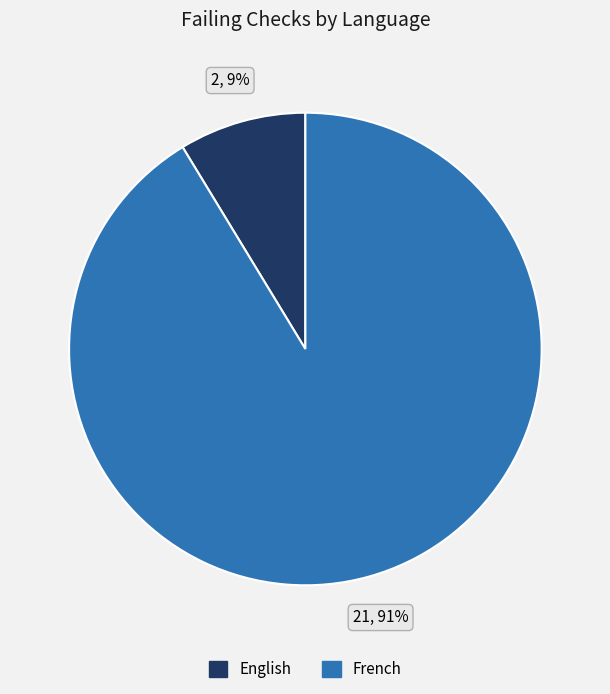

Which category has the biggest portion of the pie?

French